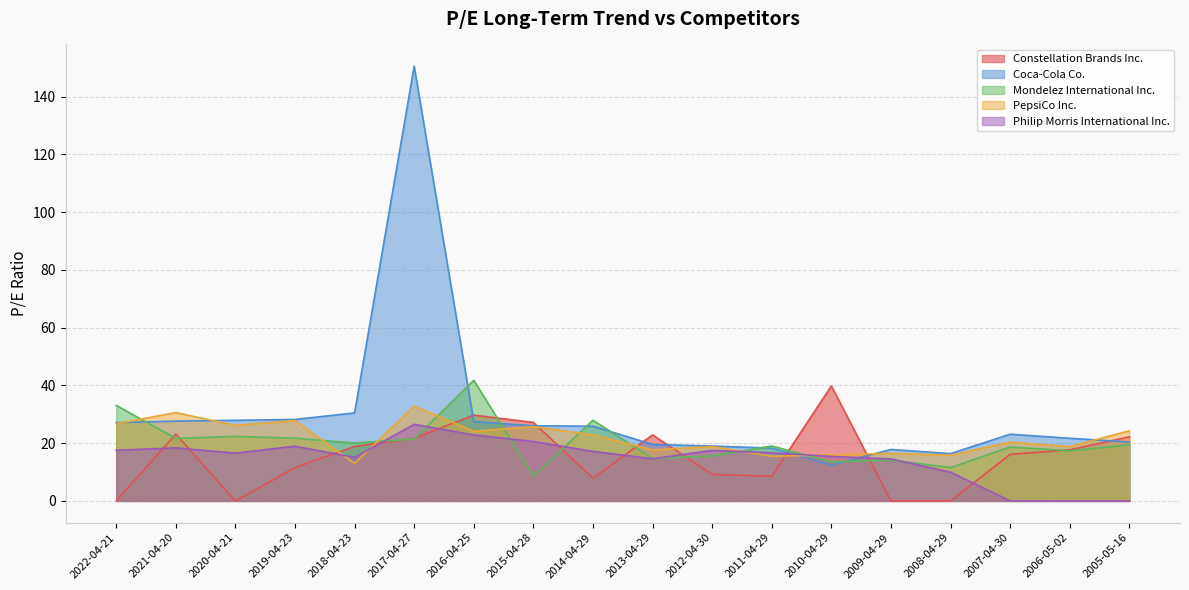

What is the difference between the maximum and minimum values in the Constellation Brands Inc. series?

39.8